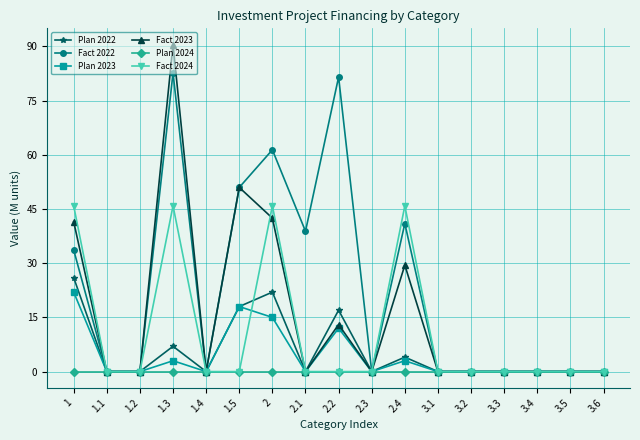

Which series has the largest total across all categories?

Fact 2022